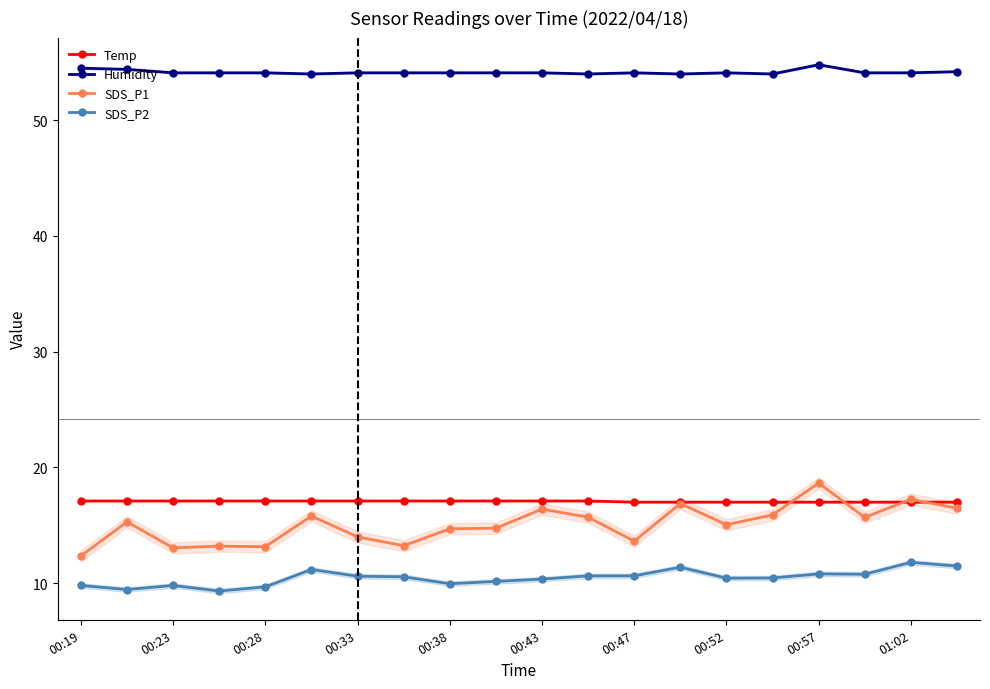

How many lines are shown in the chart?

4